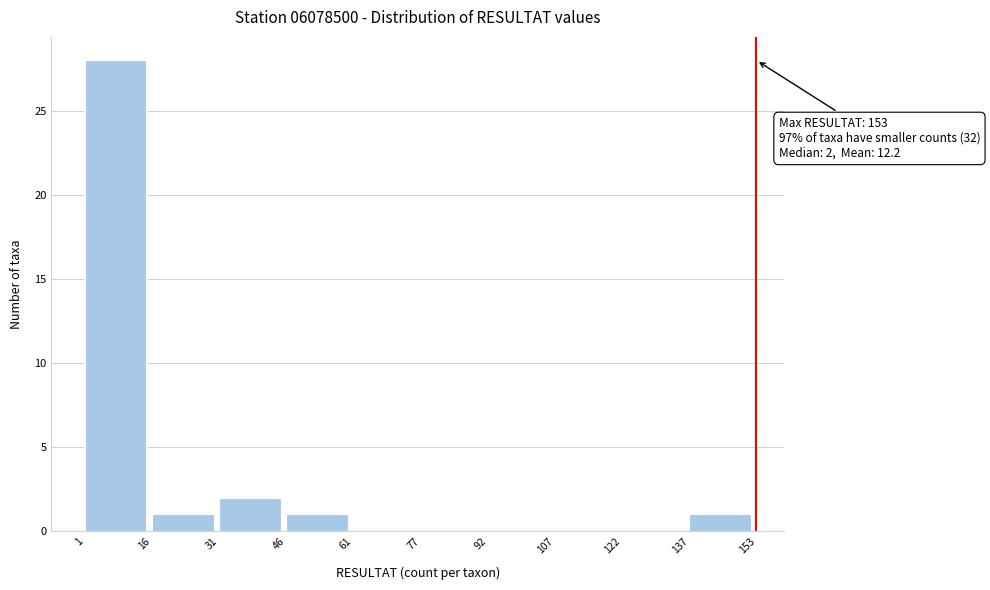

Which range on the x-axis has the tallest bar?

1 to 16